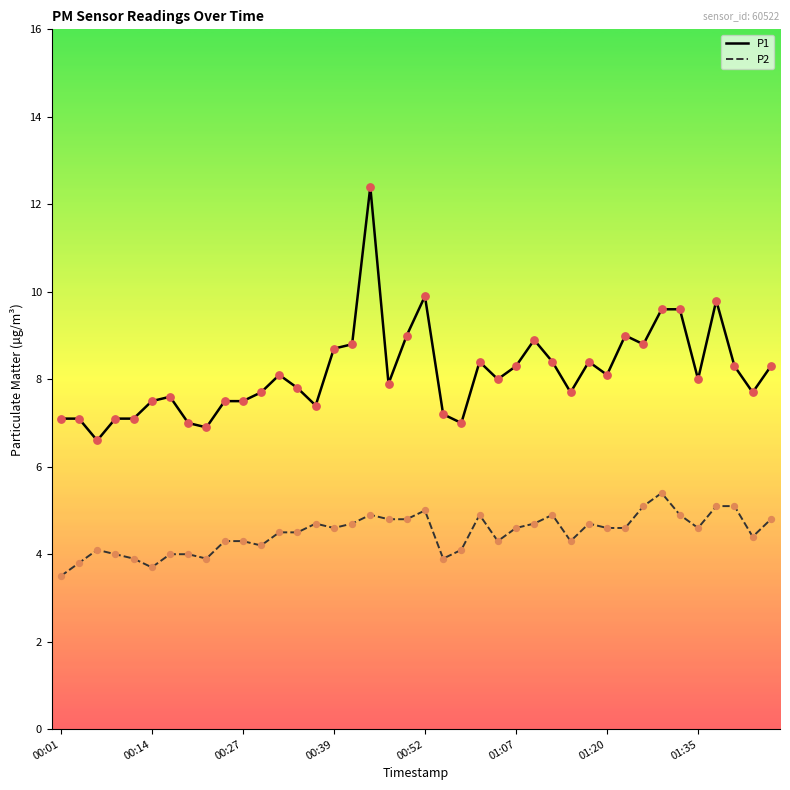

What is the difference between the maximum and minimum values in the P1 series?

5.8